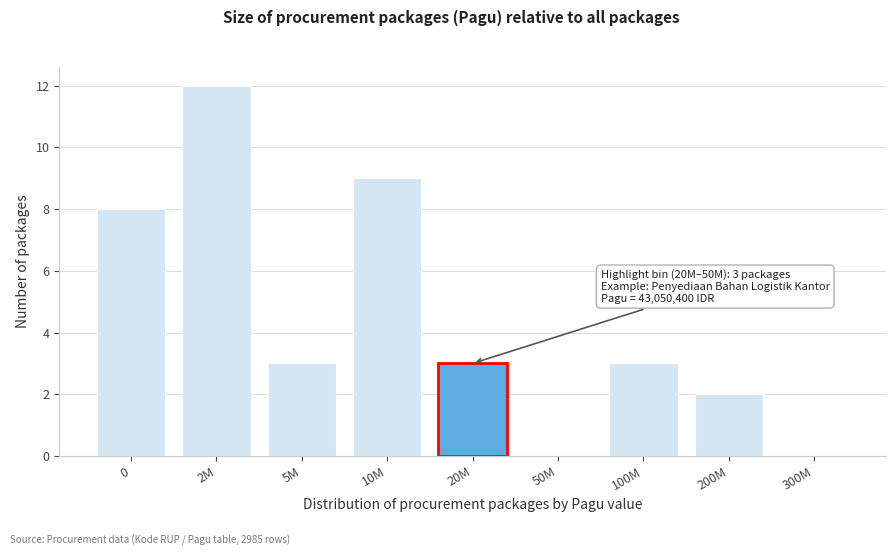

Reading left to right, extract all data points from this chart.

0=8	2M=12	5M=3	10M=9	20M=3	50M=0	100M=3	200M=2	300M=0